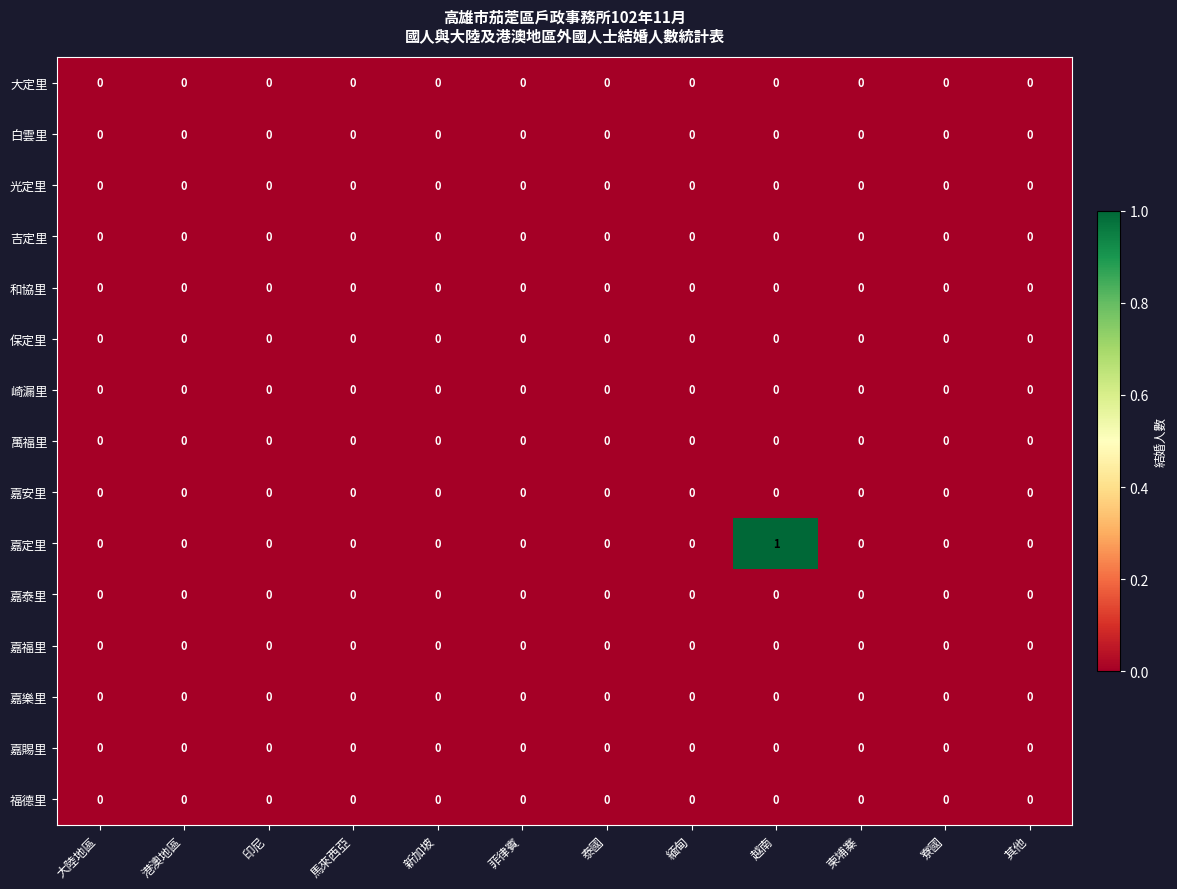

At which category is the sum across all series the highest?

越南